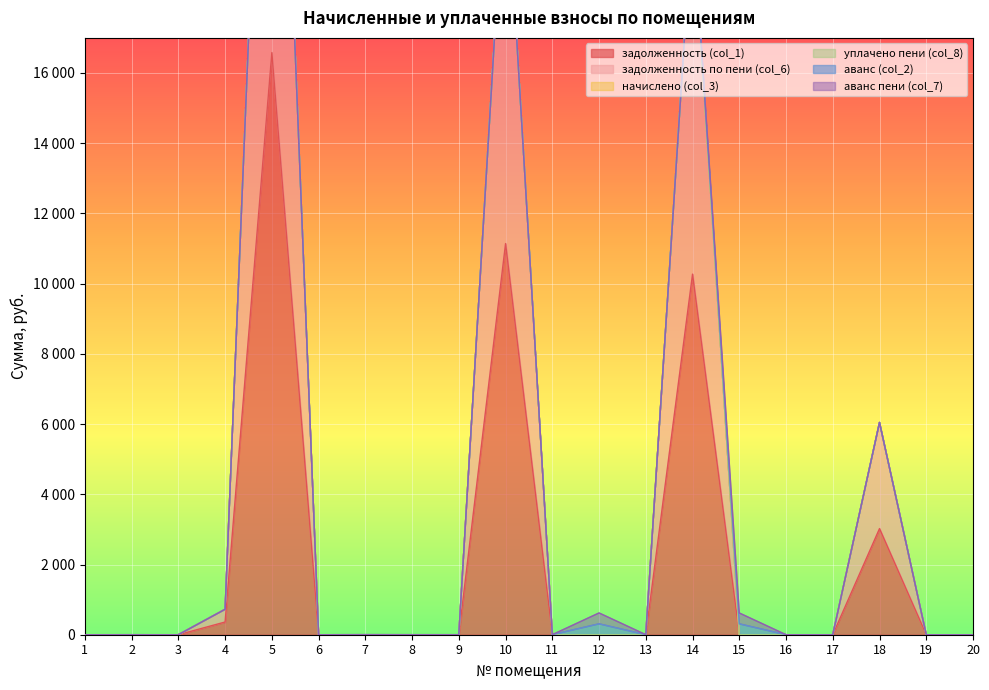

Which series changed the most between 1 and 20?

аванс (col_2)